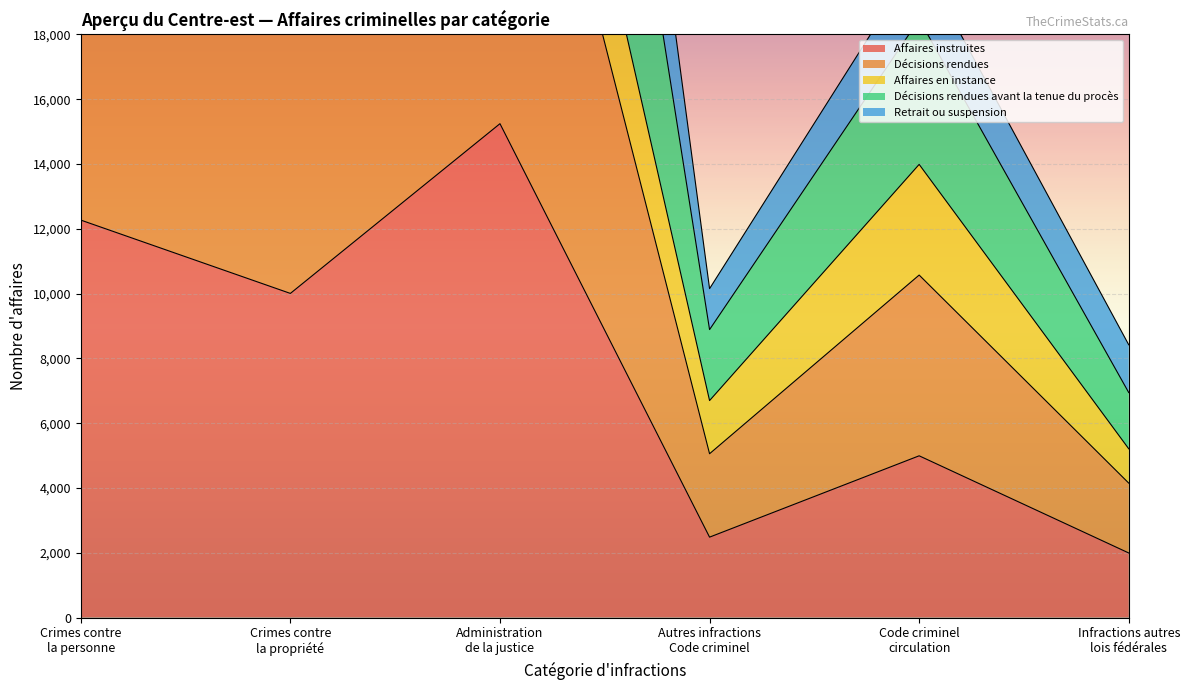

True or false: Affaires instruites and Décisions rendues cross at least once.

False